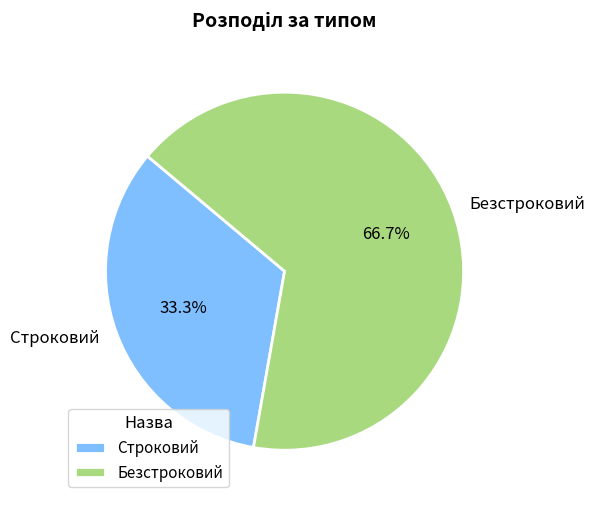

How many slices are in this pie chart?

2